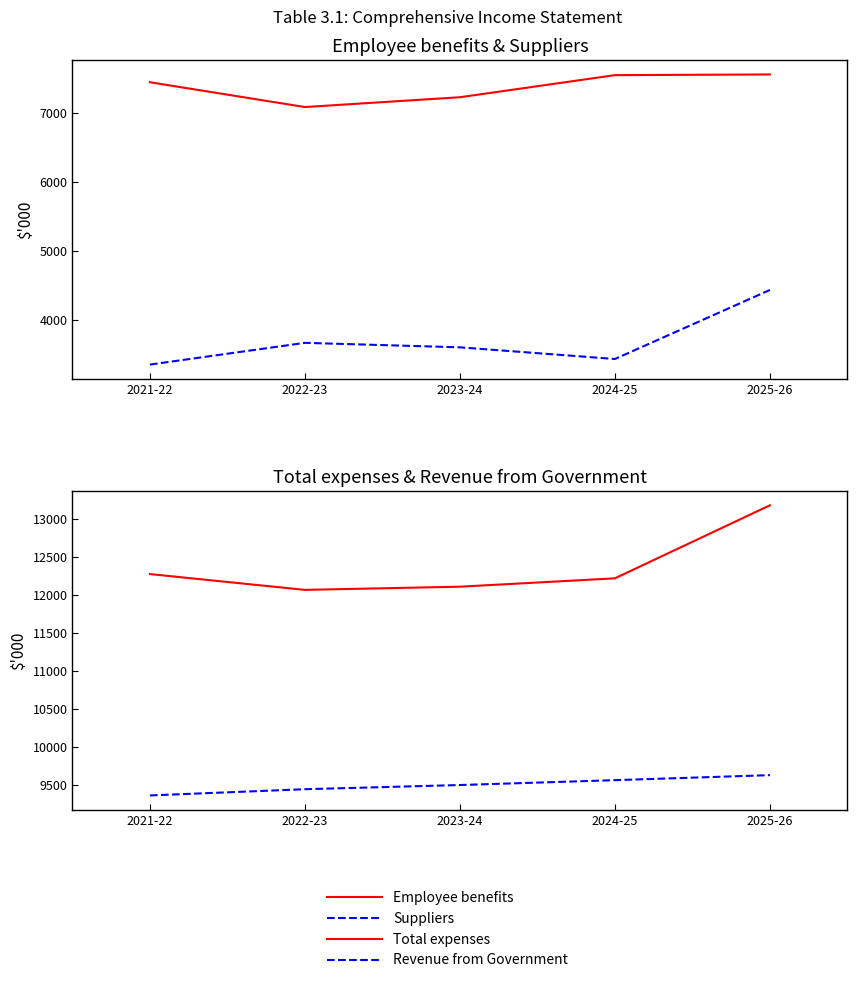

How many lines are shown in the chart?

4